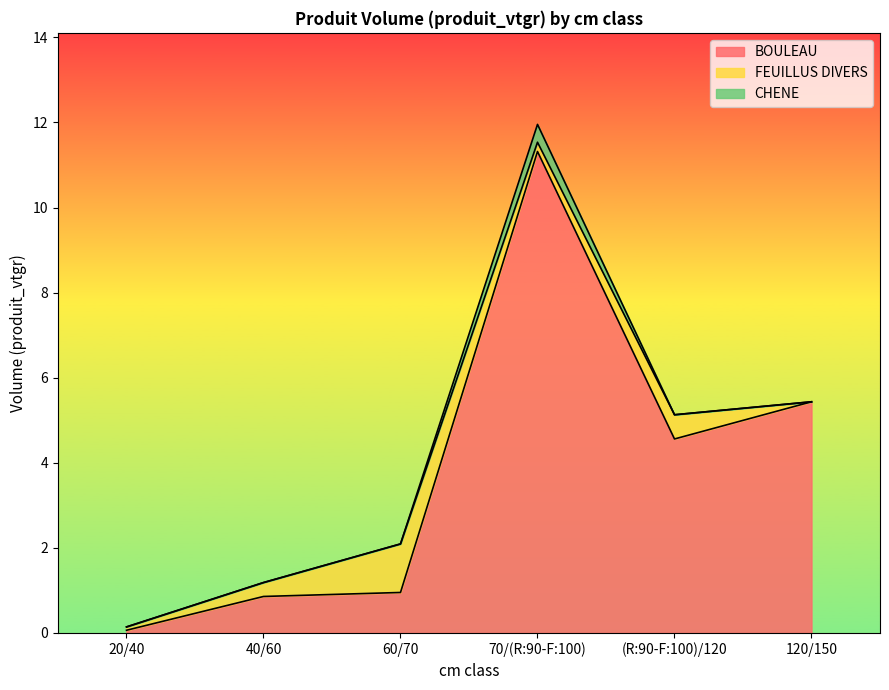

The CHENE series shows 0.0 at 60/70. True or false?

True